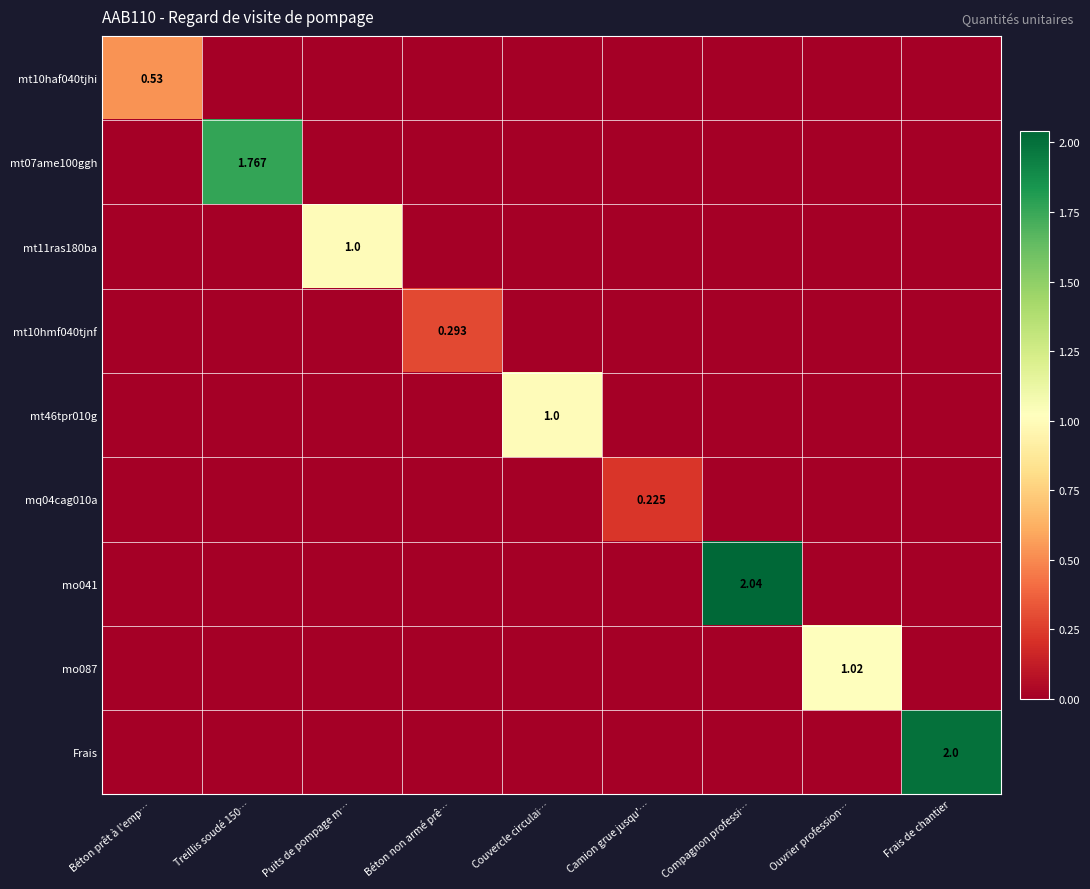

At how many categories does at least one series exceed 0?

9